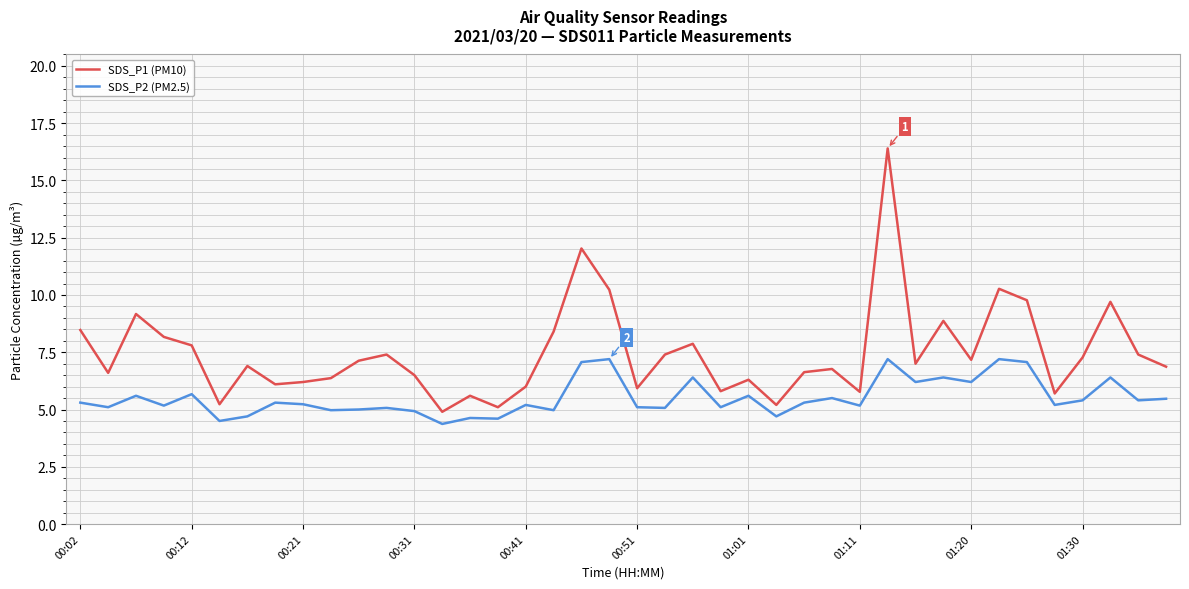

Rank the series by their maximum value, from highest to lowest.

SDS_P1 (PM10), SDS_P2 (PM2.5)